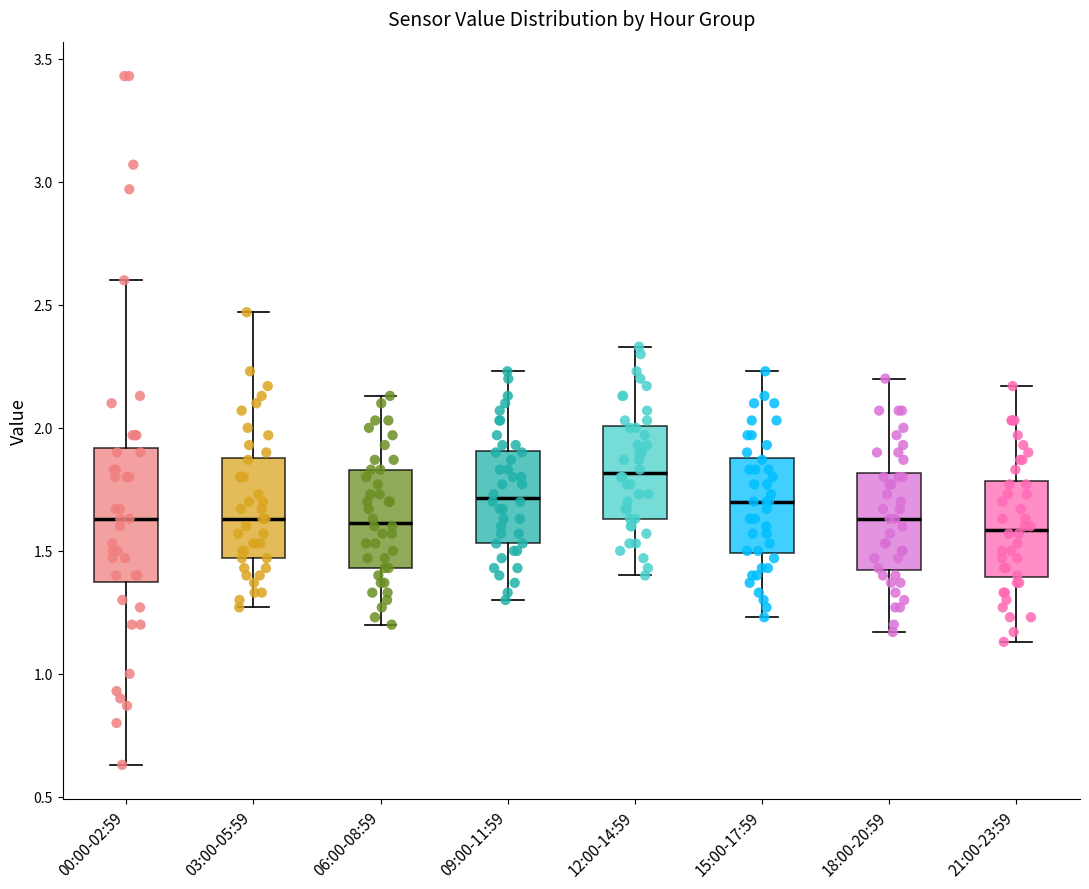

Comparing the boxes themselves (not the whiskers), which one is the tallest?

00:00-02:59